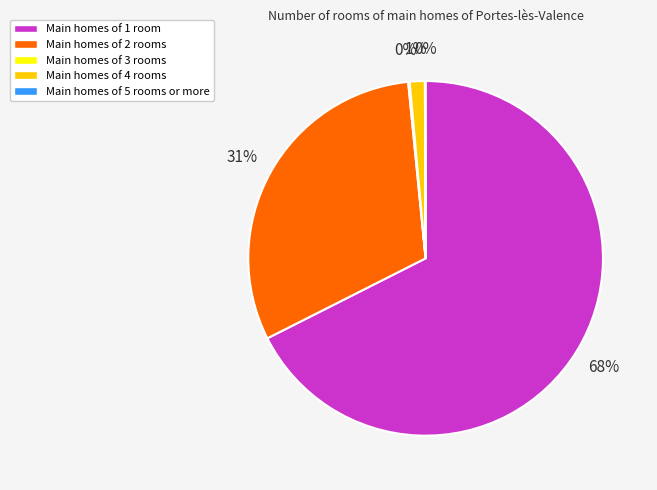

To the nearest percent, what is the average slice percentage?

20%